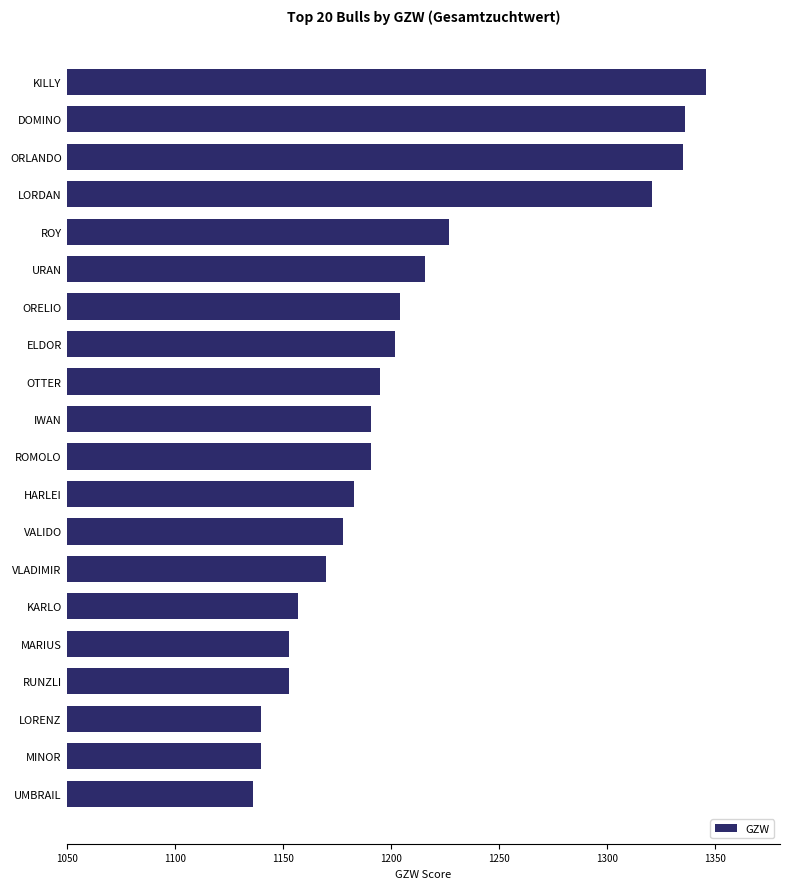

Approximately how many times larger is the value at ROY compared to RUNZLI?

1.1